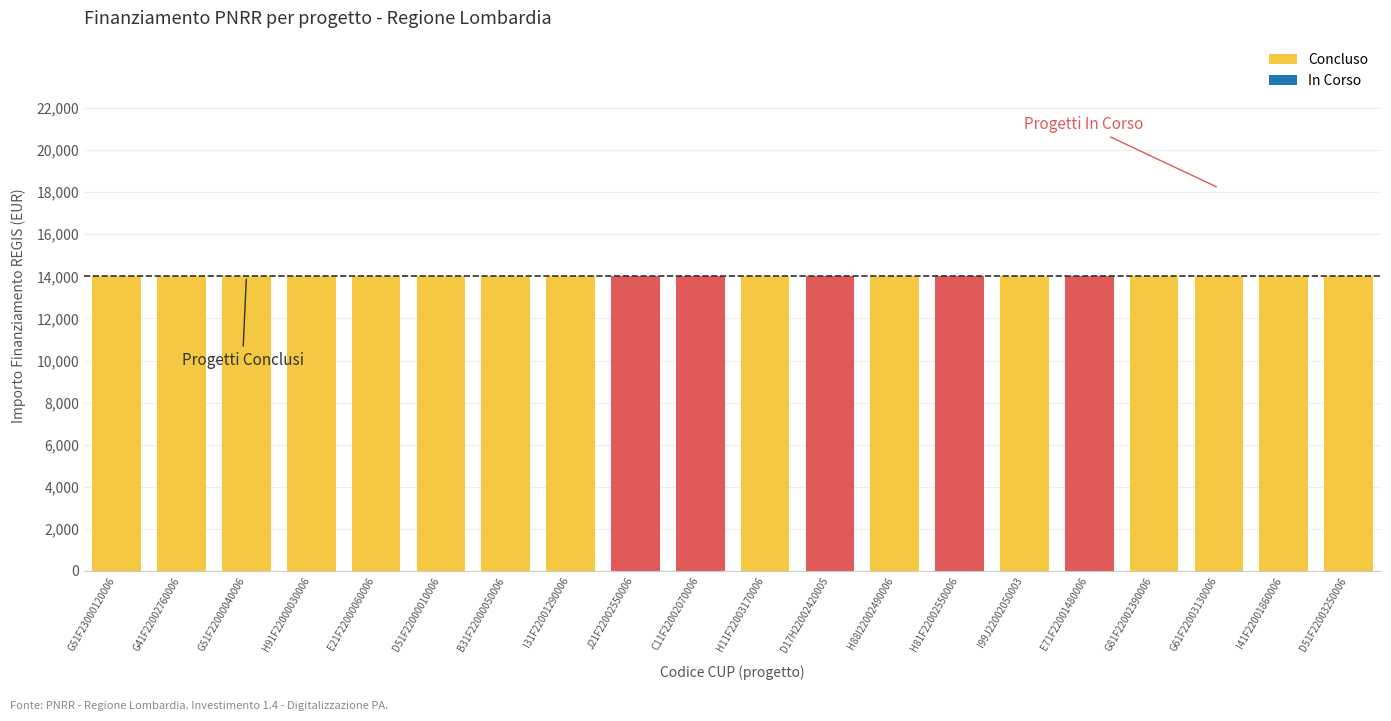

At which category is the sum across all series the highest?

G51F23000120006